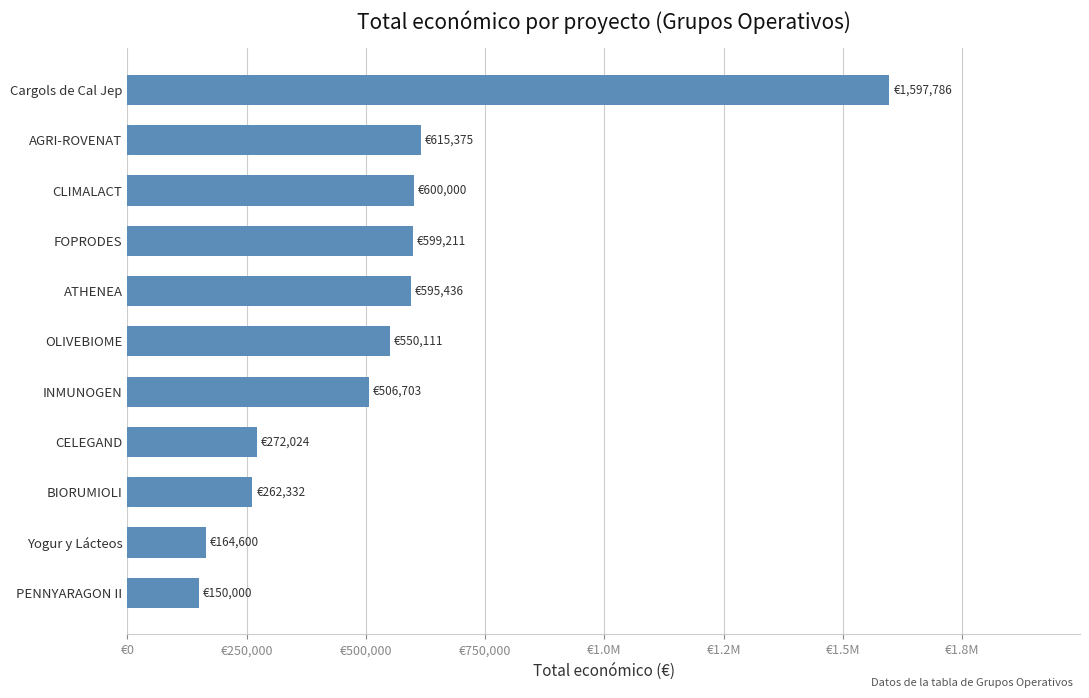

Are the bars grouped side by side (vs. stacked)?

No